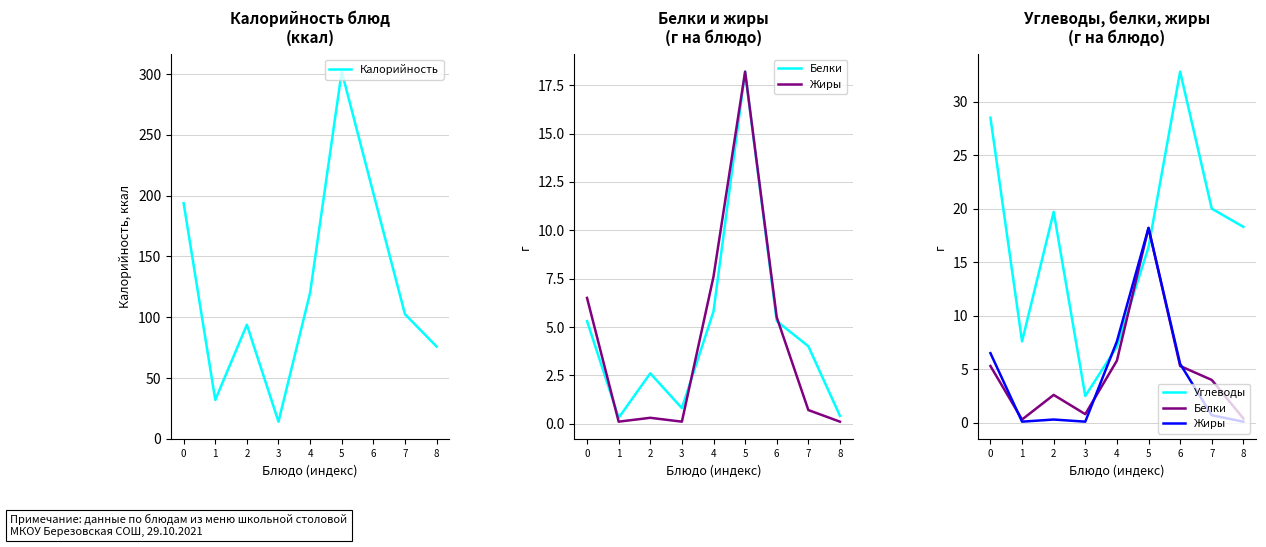

At how many categories does at least one series exceed 144?

3